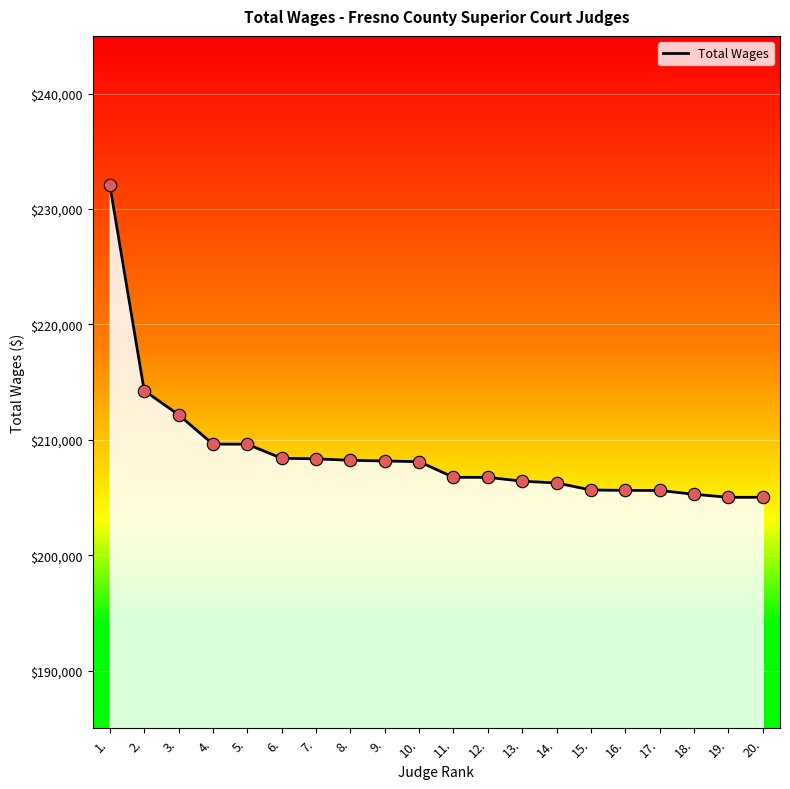

Between 2. and 17., which is larger?

2.